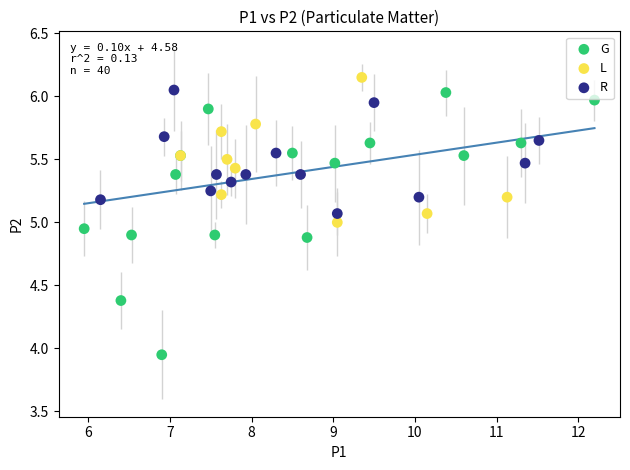

Which series has the widest spread of Y values?

G